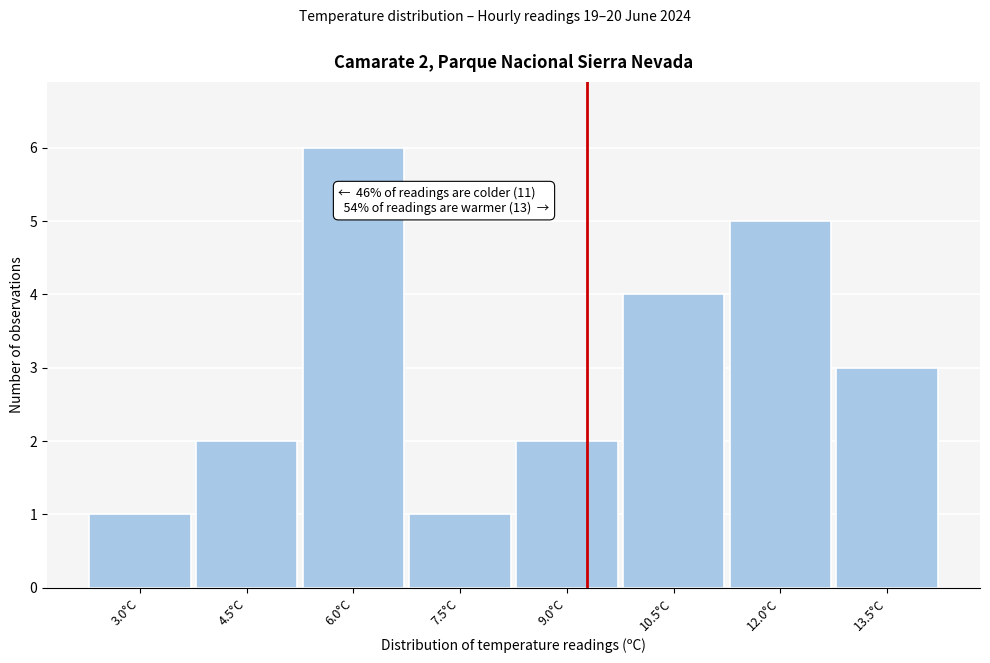

Reading left to right, what are all the values shown in this chart?

1	2	6	1	2	4	5	3